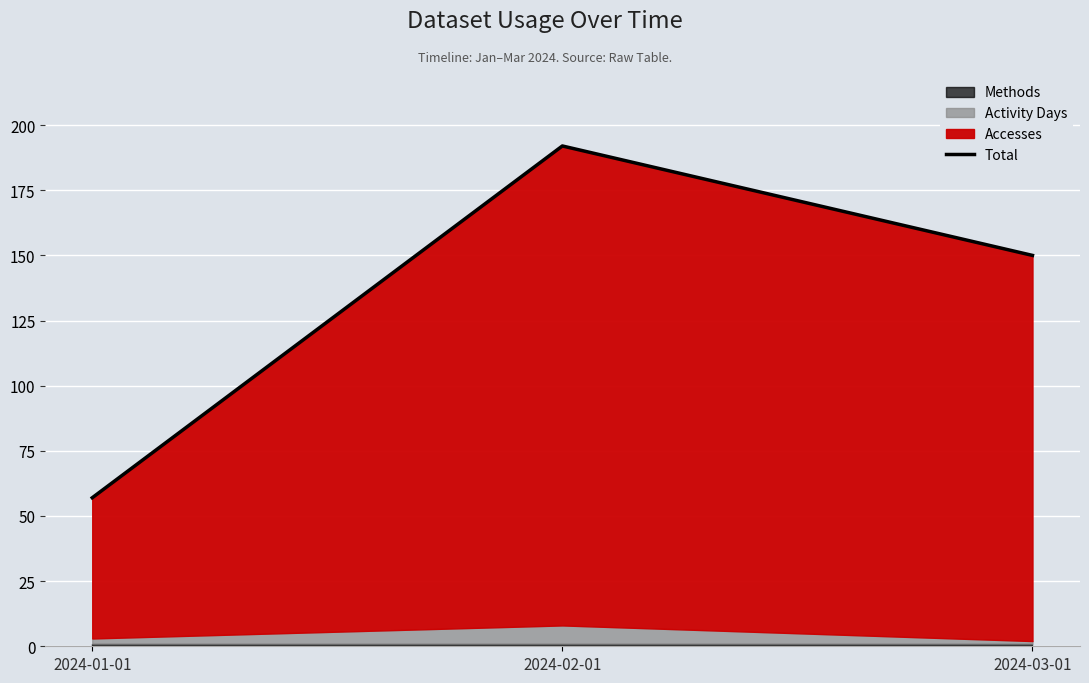

What is the difference between the maximum and minimum values?

135